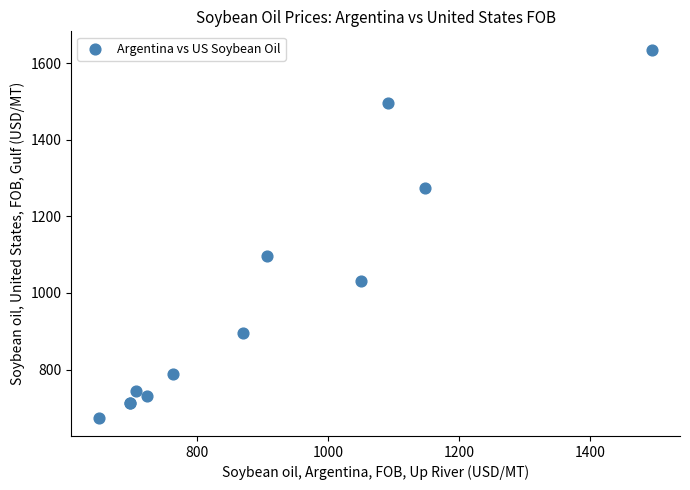

What Y value in the scatter plot is closest to 1154?

1097.4